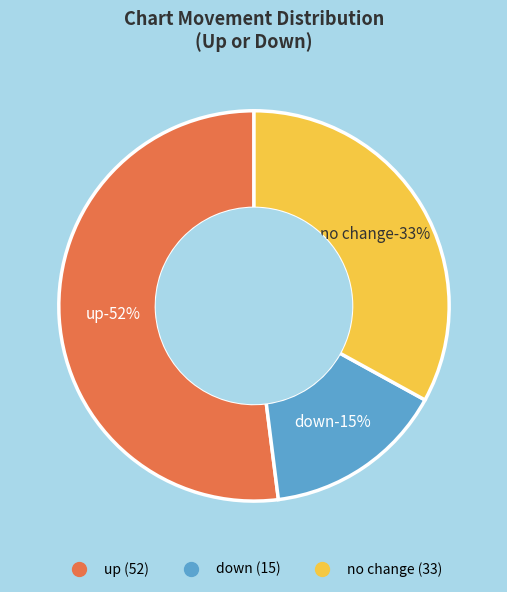

What is the change in value from up to -?

-19